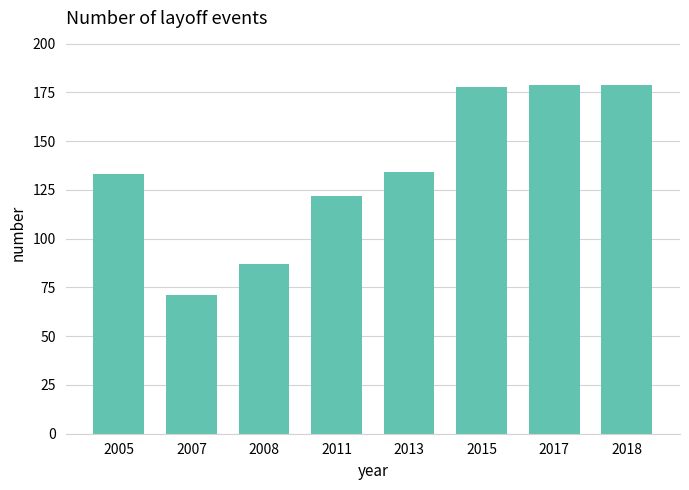

What is the value of the 8th bar from the left?

179